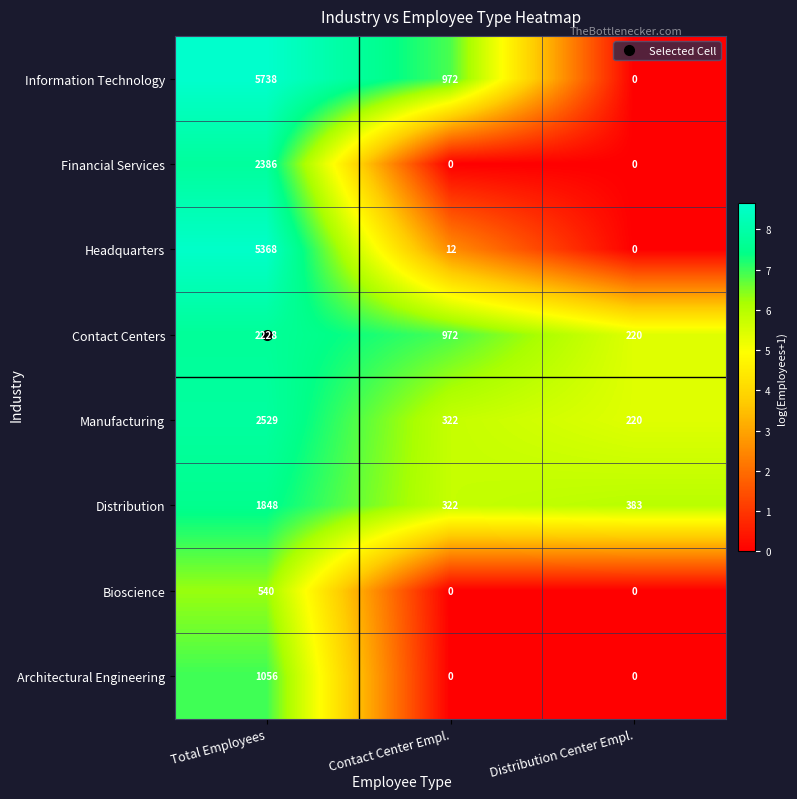

How many positive values does the Headquarters series have?

2